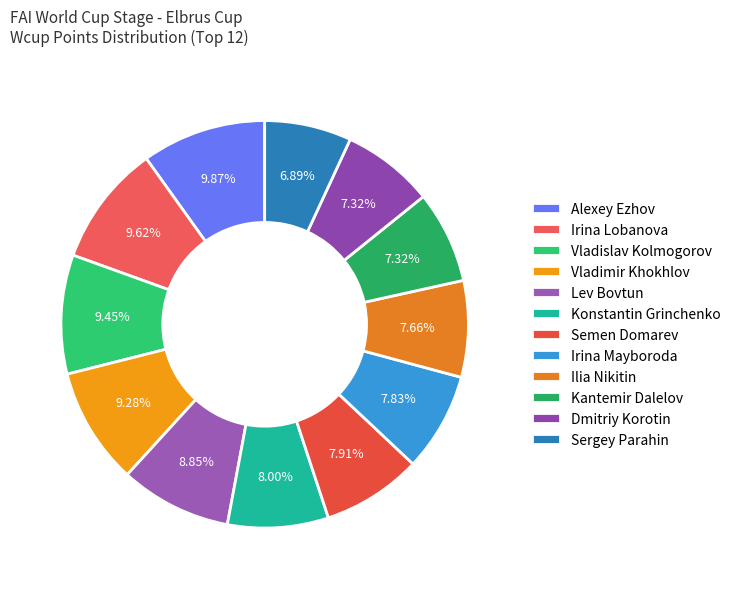

Which category has the smallest portion of the pie?

Sergey Parahin